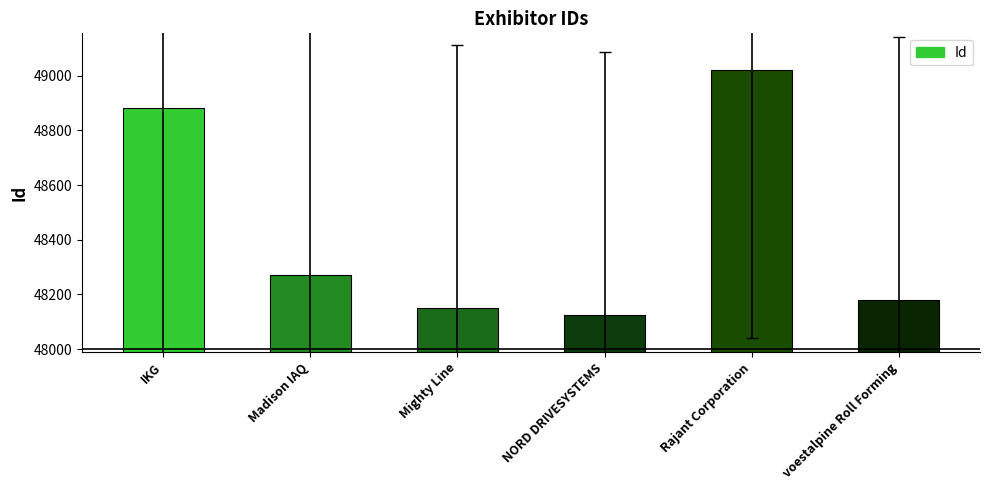

How many series are shown in this chart?

1